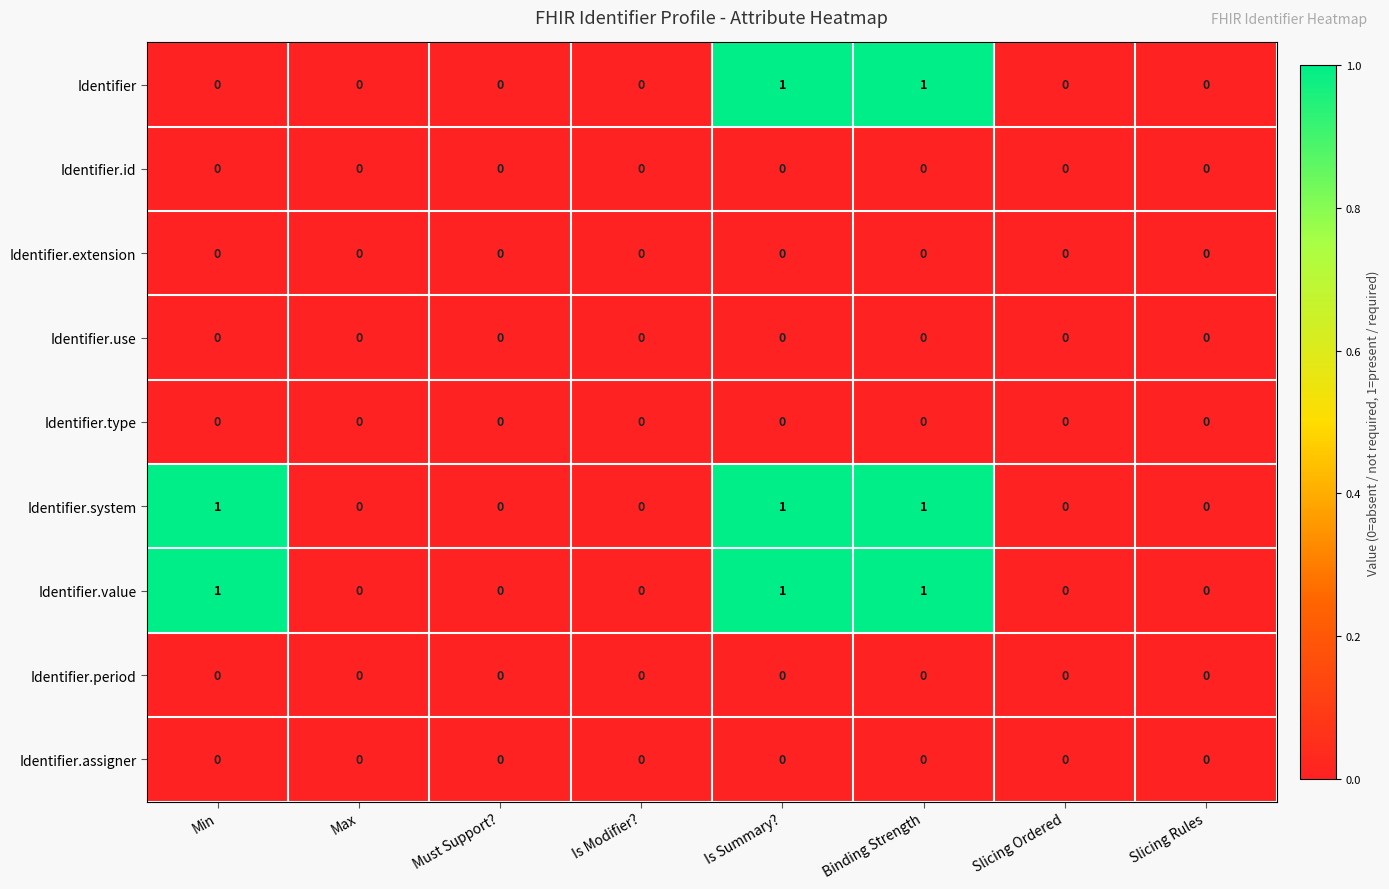

The Identifier.assigner series shows 0 at Is Summary?. True or false?

True